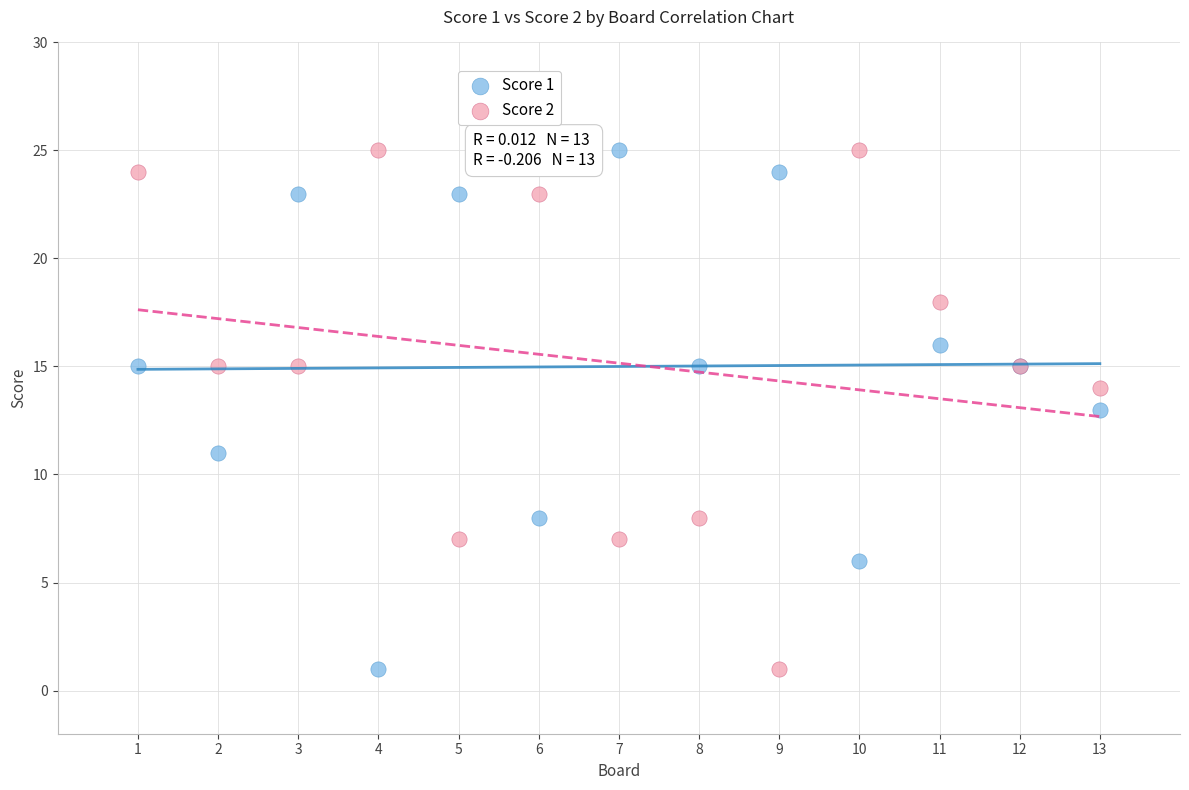

What is the X range (max minus min) for the scatter plot?

12